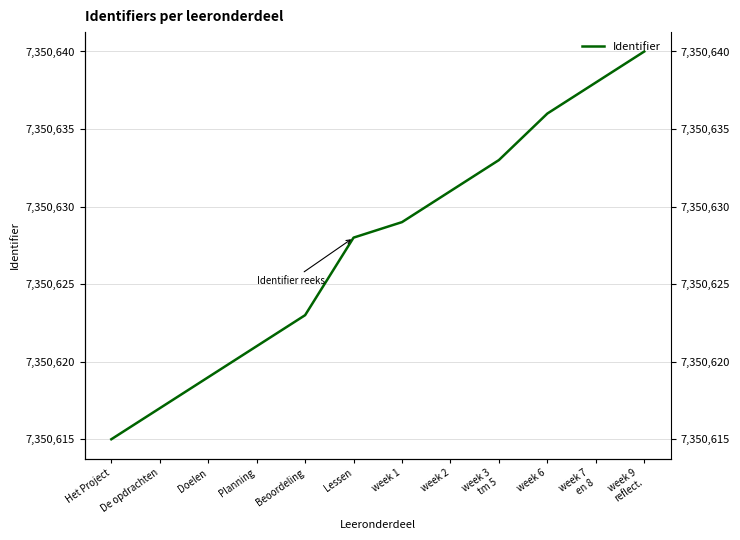

What is the minimum value shown in the chart?

7350615